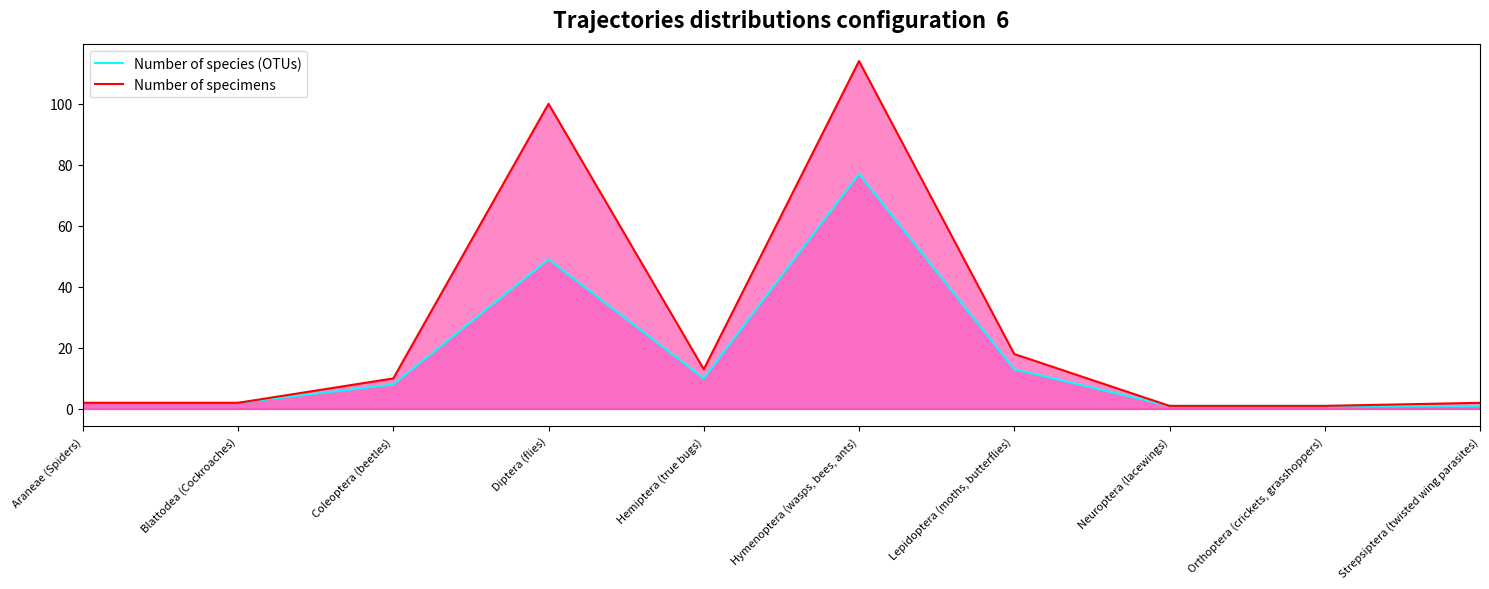

Is the value of Number of species (OTUs) at Strepsiptera (twisted wing parasites) greater than the value of Number of specimens at Araneae (Spiders)?

No